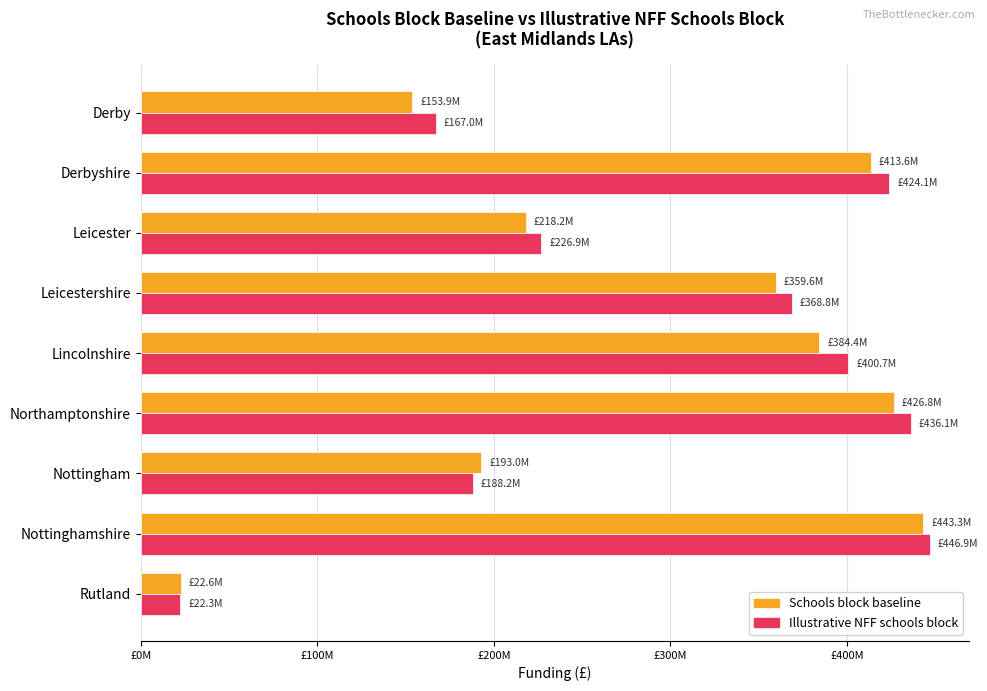

Rank the series by their maximum value, from highest to lowest.

Illustrative NFF schools block, Schools block baseline